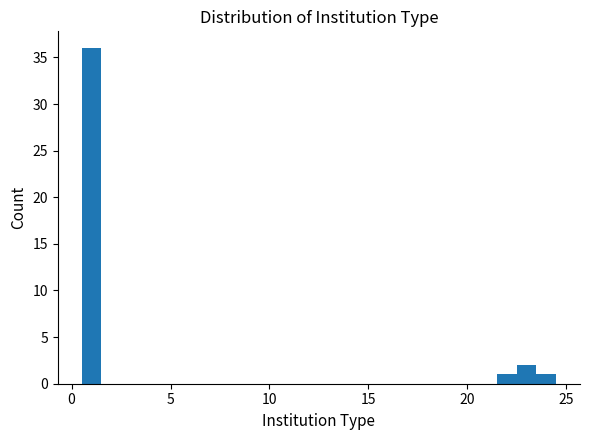

Around what value on the x-axis is the tallest bar? Give the approximate position of its centre, as read against the axis.

1.0